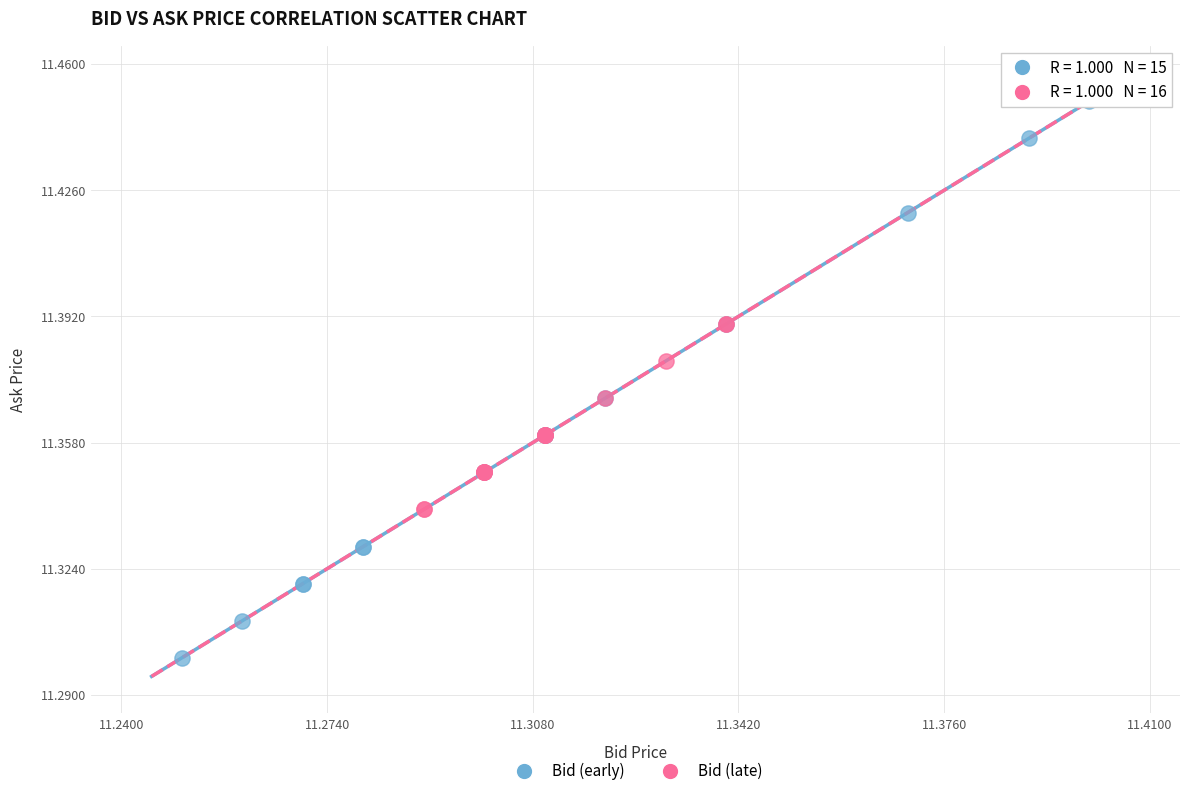

Which series has the largest Y range (max minus min)?

Bid (early)